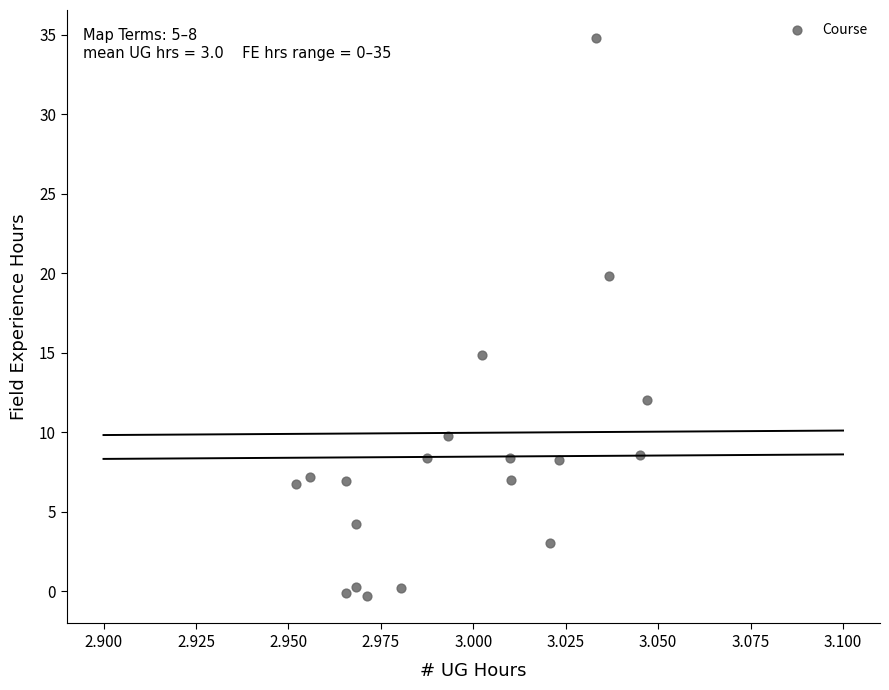

What Y value in the scatter plot is closest to 17?

14.9